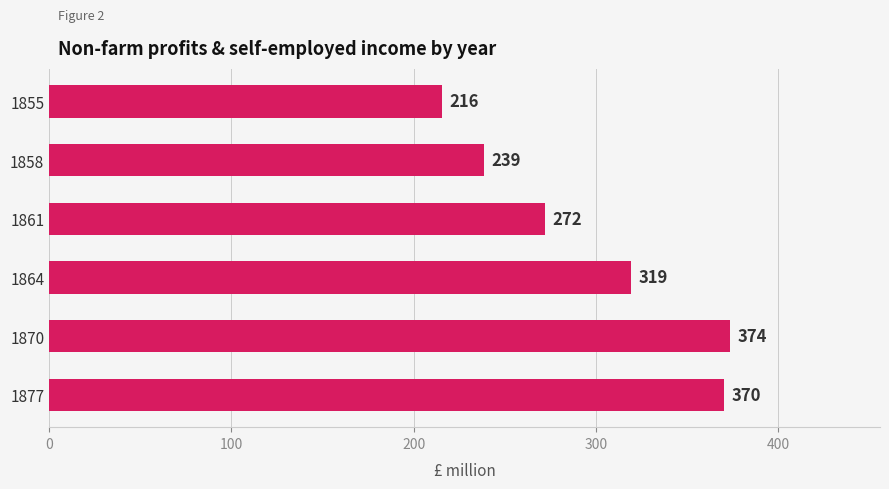

Rank the categories by value from highest to lowest.

1870, 1877, 1864, 1861, 1858, 1855